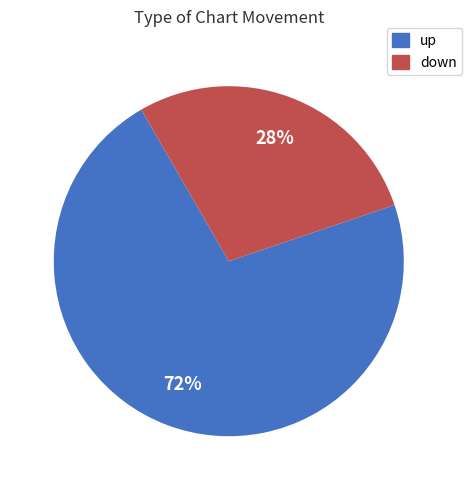

To the nearest percent, what is the average slice percentage?

50%